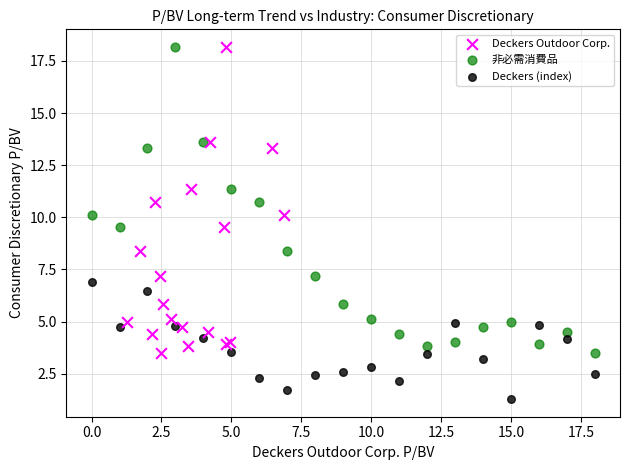

Which series contains the lowest Y value?

Deckers (index)